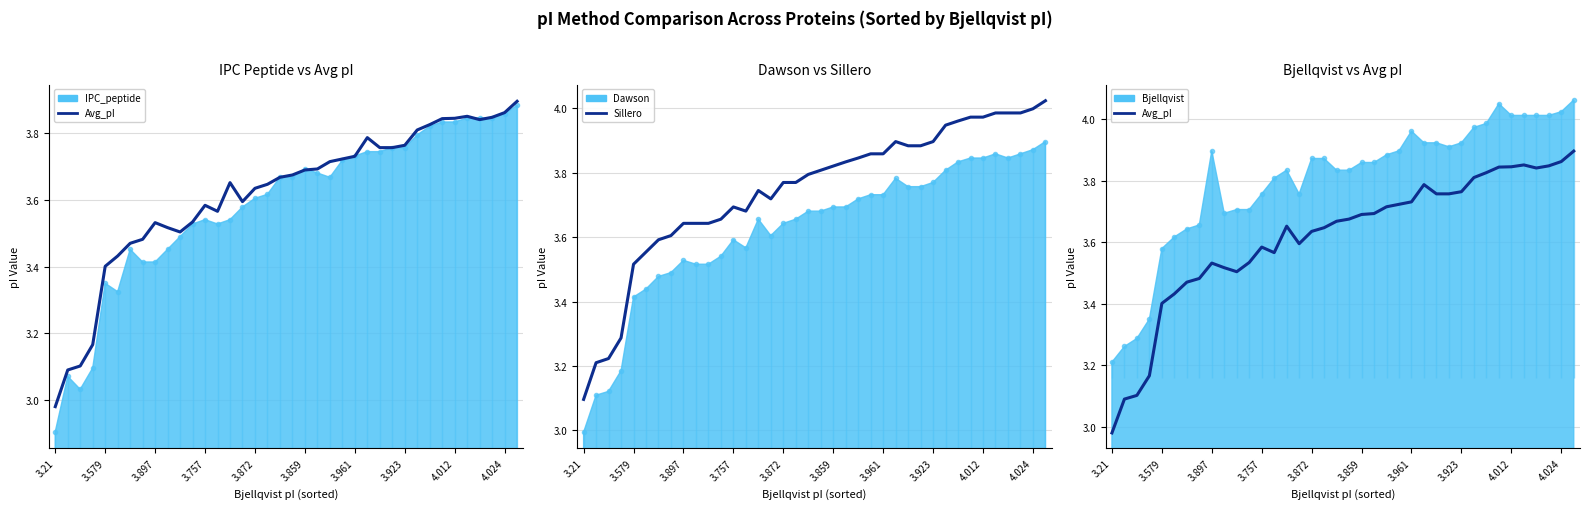

What is the value of the Bjellqvist pts point at the 26th from the left?

3.9